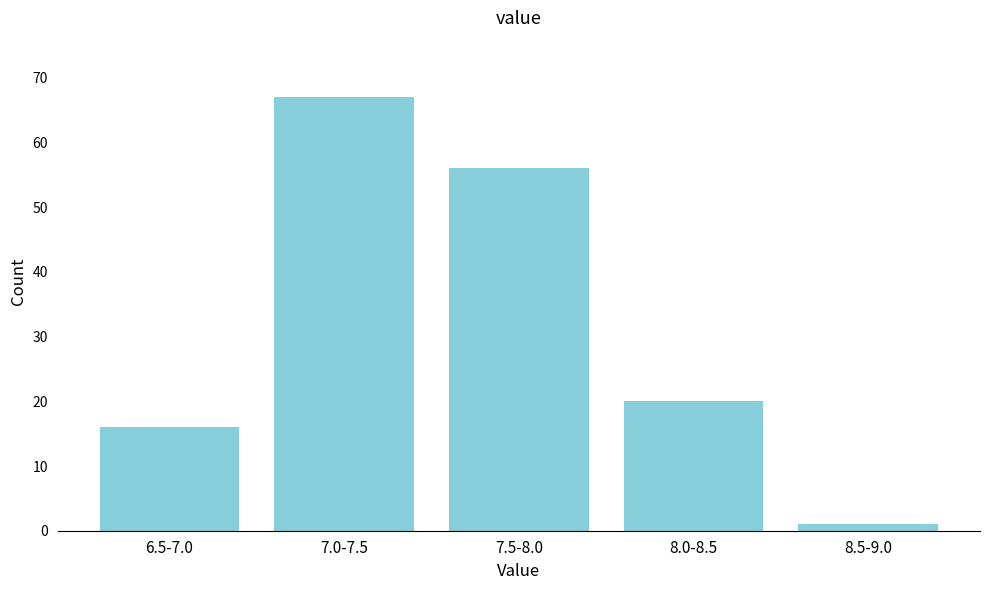

Reading left to right, list all the values displayed in this chart.

16	67	56	20	1